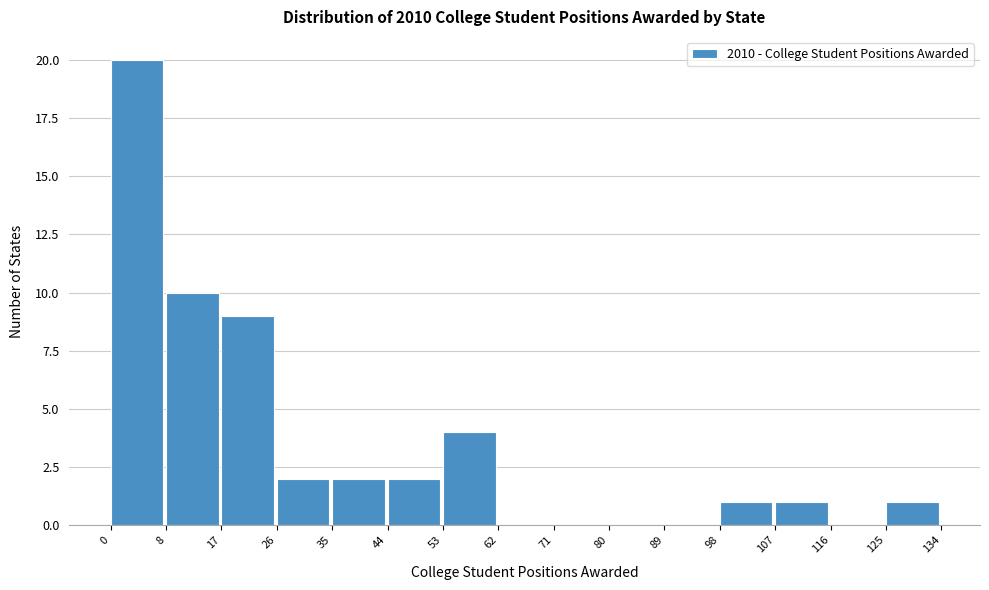

Which range on the x-axis has the tallest bar?

0 to 8